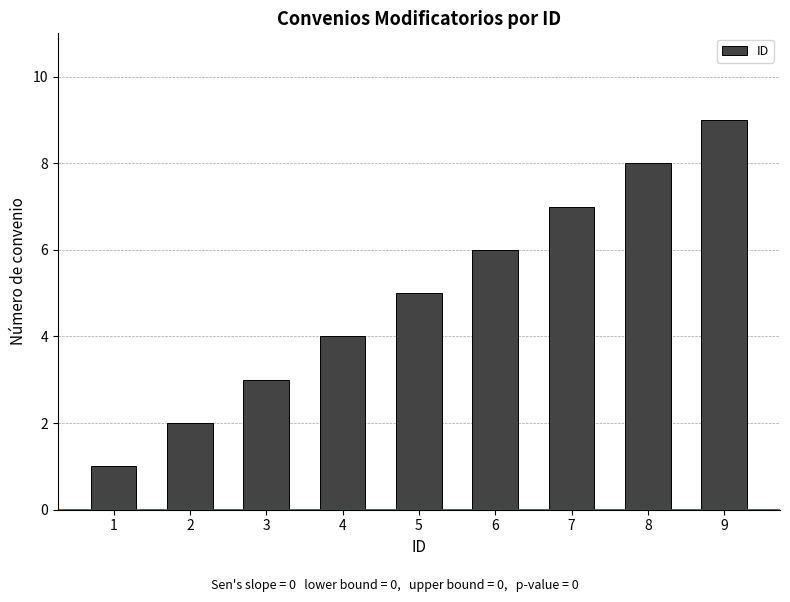

Is it true that the value at 1 is 2?

False